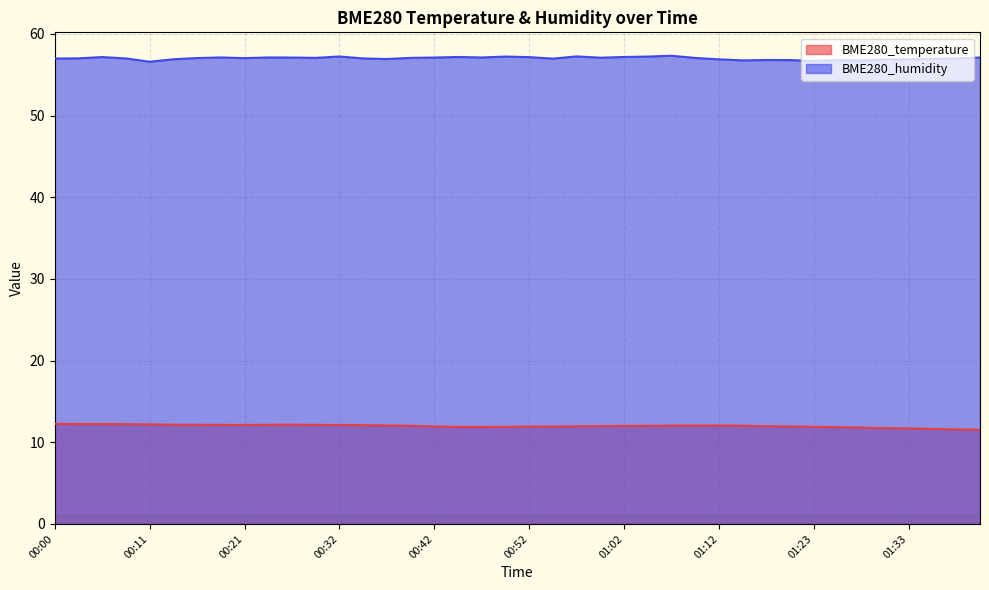

Does the chart display data point markers on the line(s)?

No